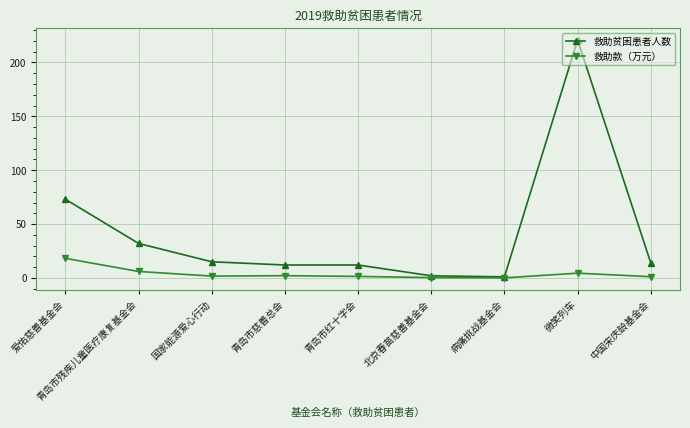

What is the difference between the maximum and minimum values in the 救助贫困患者人数 series?

220.0